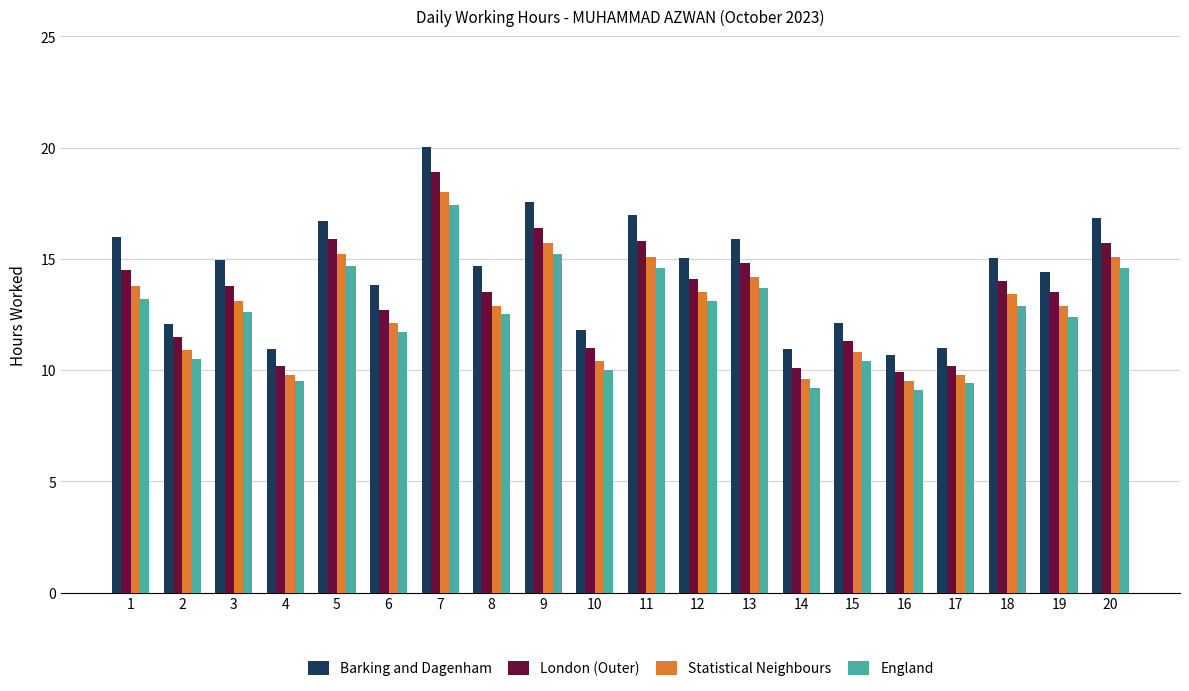

The Statistical Neighbours series shows 9.5 at 16. True or false?

True